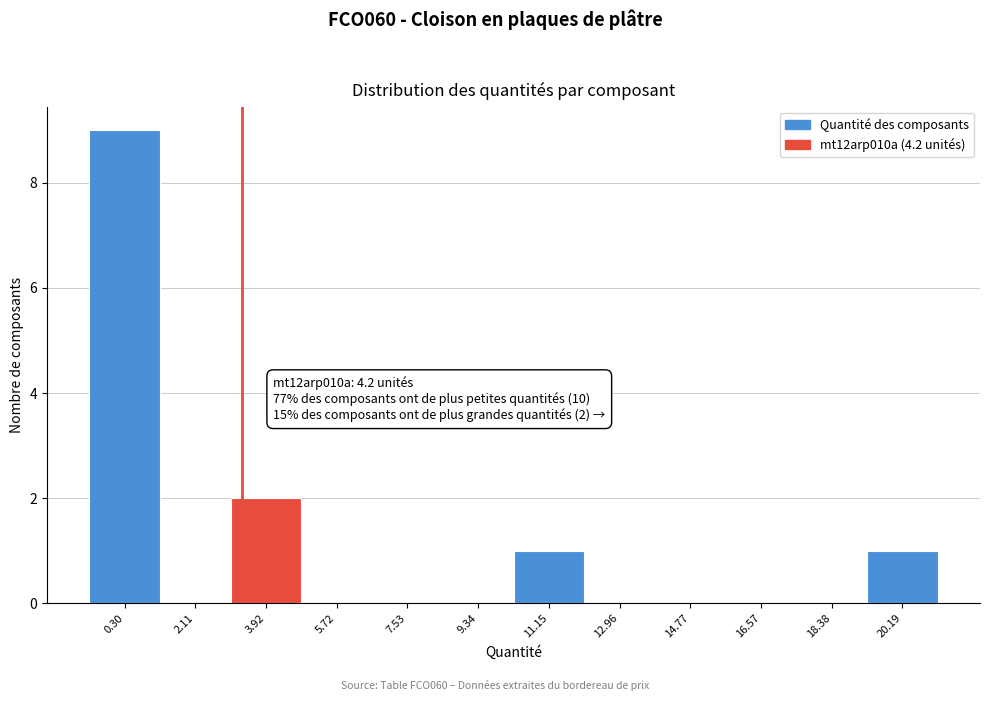

Reading right to left, transcribe all the data shown in this chart.

20.19=1	18.38=0	16.57=0	14.77=0	12.96=0	11.15=1	9.34=0	7.53=0	5.72=0	3.92=2	2.11=0	0.30=9